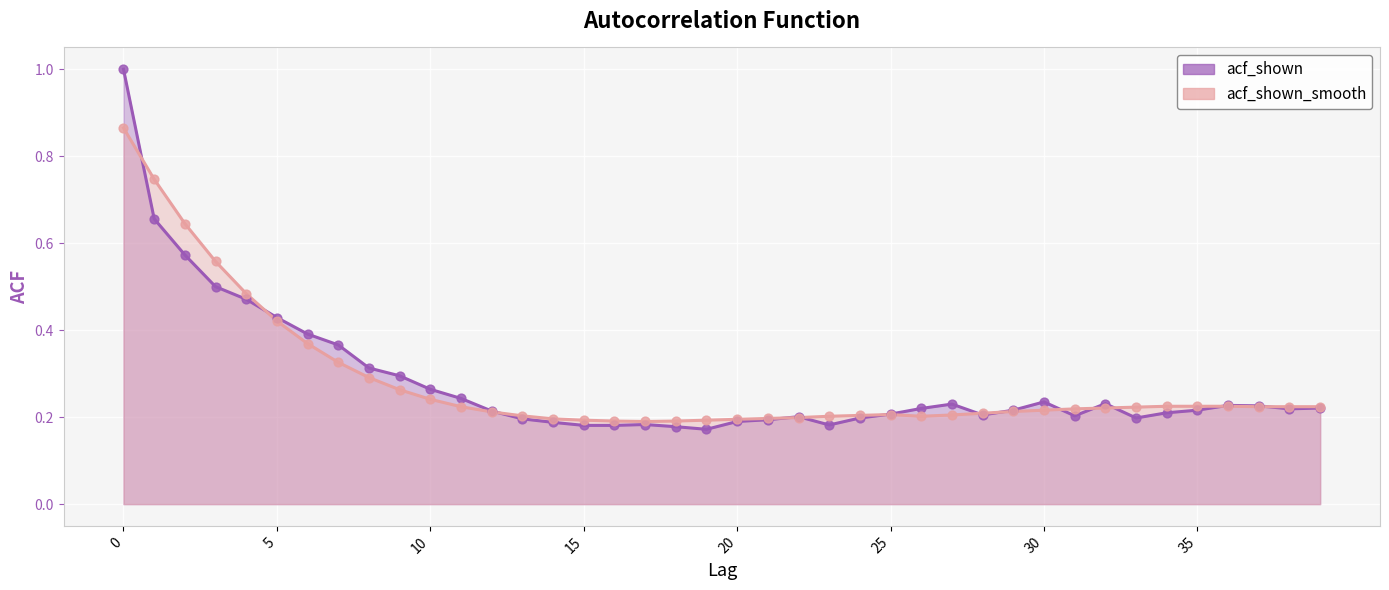

What are all the series names shown in the legend?

acf_shown, acf_shown_smooth